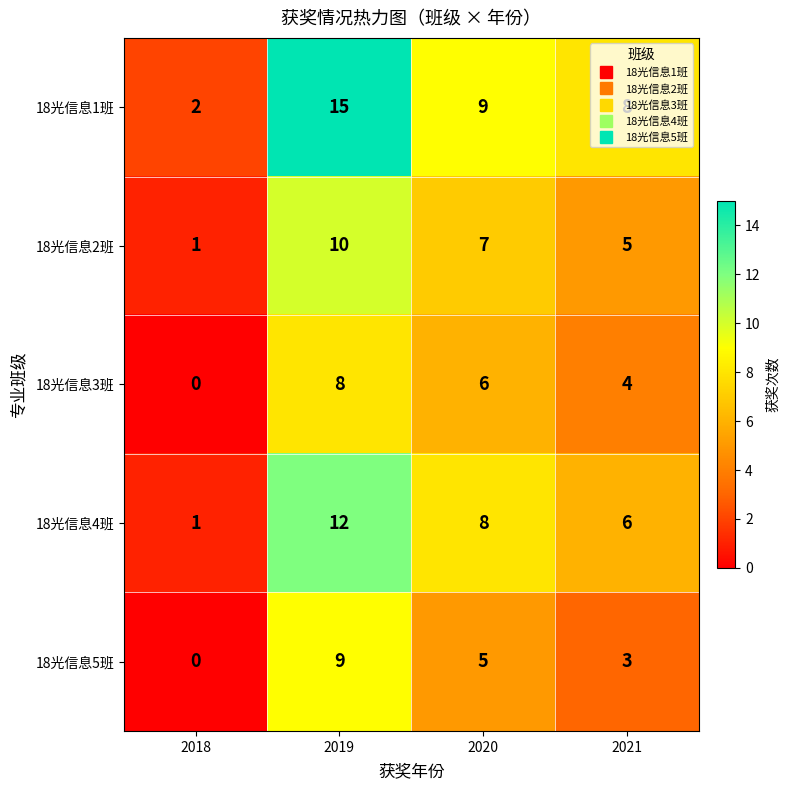

Where does the 18光信息2班 series first go above 7?

2019